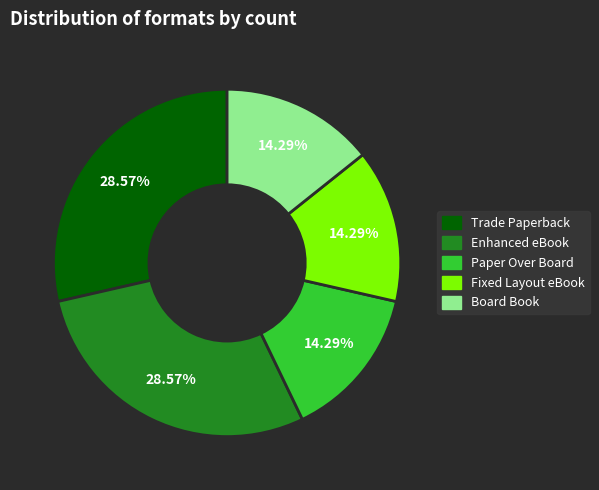

How much of the chart is everything except Board Book?

85.7%